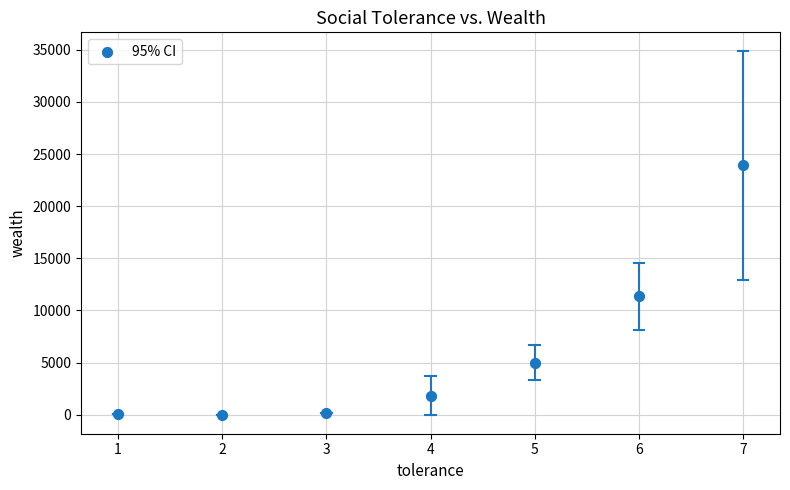

What Y value in the scatter plot is closest to 11958?

11340.1